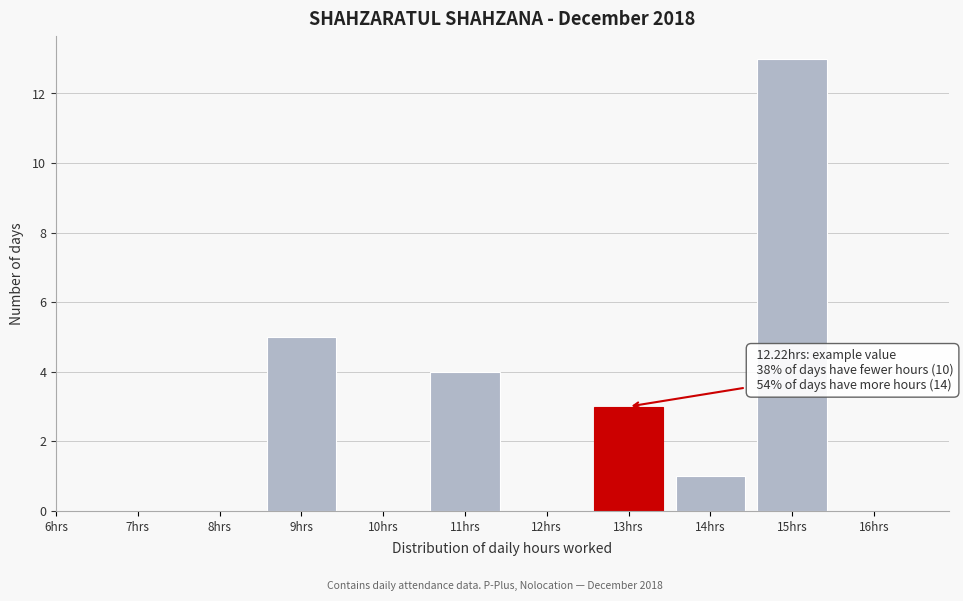

Reading right to left, list all the values displayed in this chart.

16hrs=0	15hrs=13	14hrs=1	13hrs=3	12hrs=0	11hrs=4	10hrs=0	9hrs=5	8hrs=0	7hrs=0